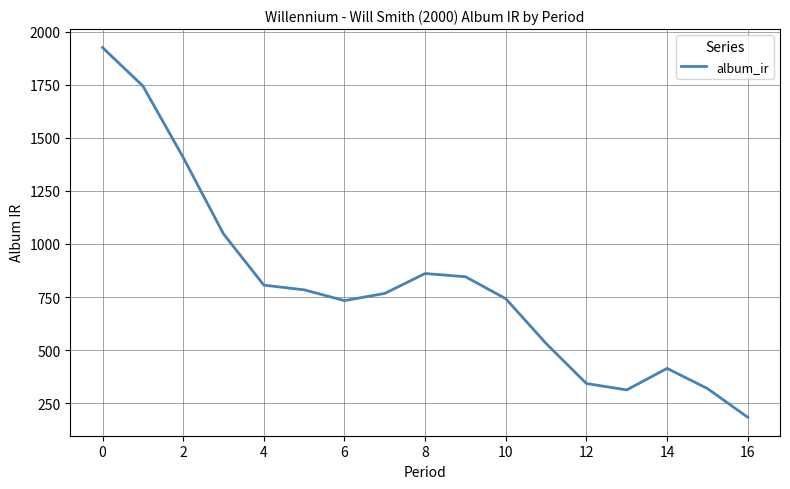

What is the greatest value displayed?

1926.1